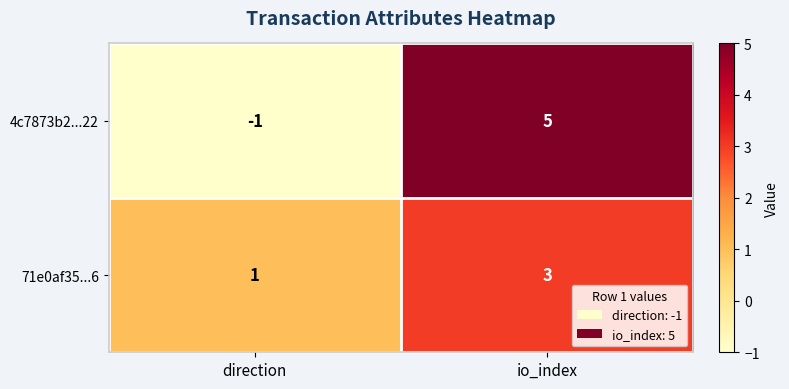

Rank the series at io_index from highest to lowest value.

4c7873b2...22, 71e0af35...6